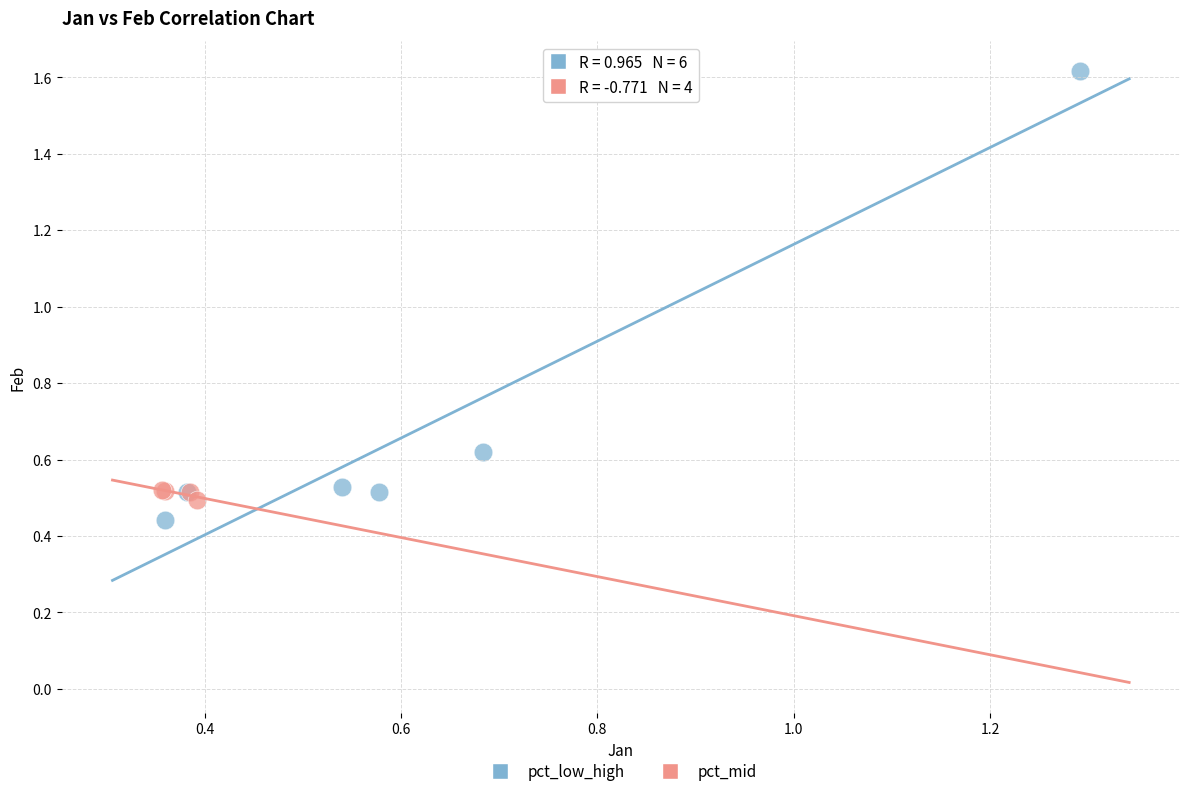

Which series reaches the maximum Y coordinate?

pct_low_high